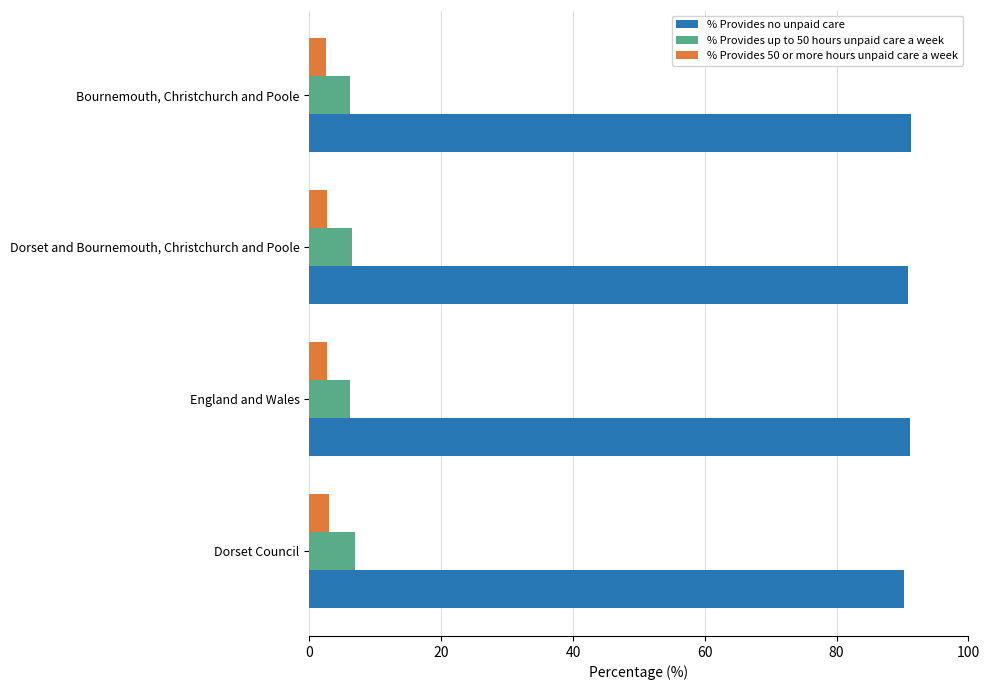

Which series has the largest total across all categories?

% Provides no unpaid care